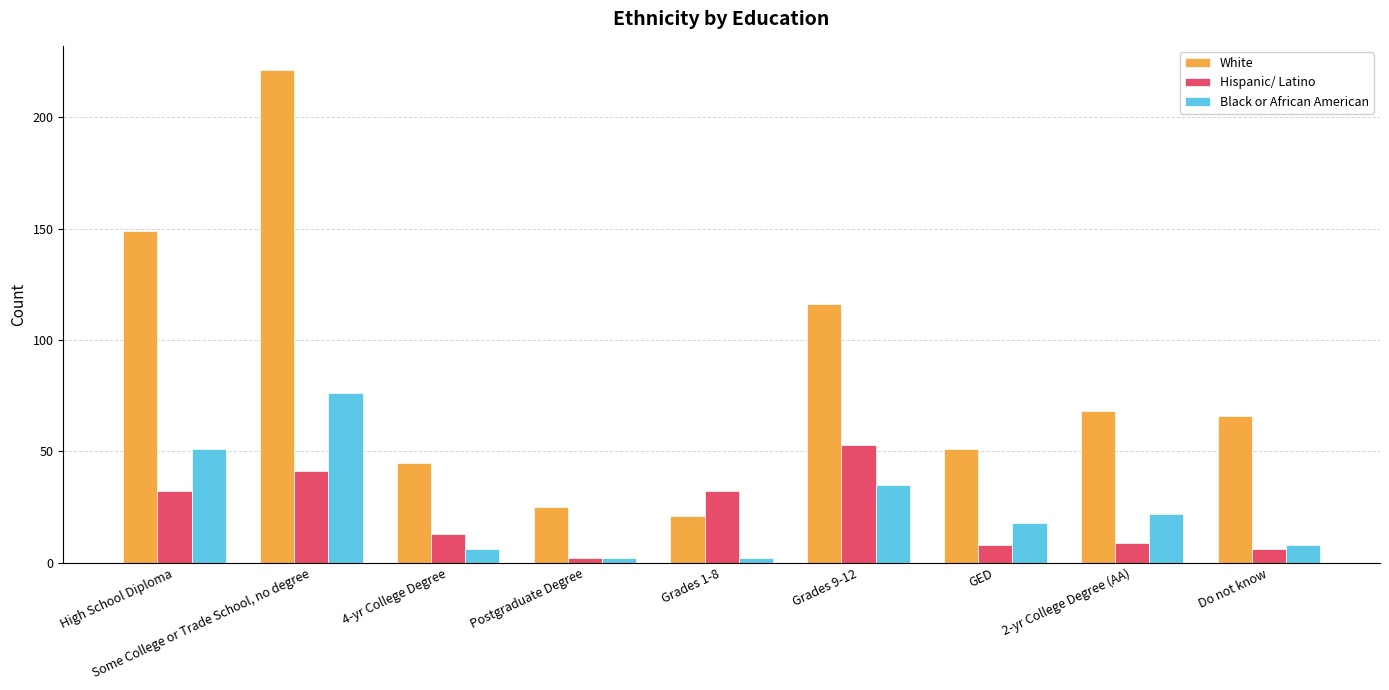

How many series are shown in this chart?

3